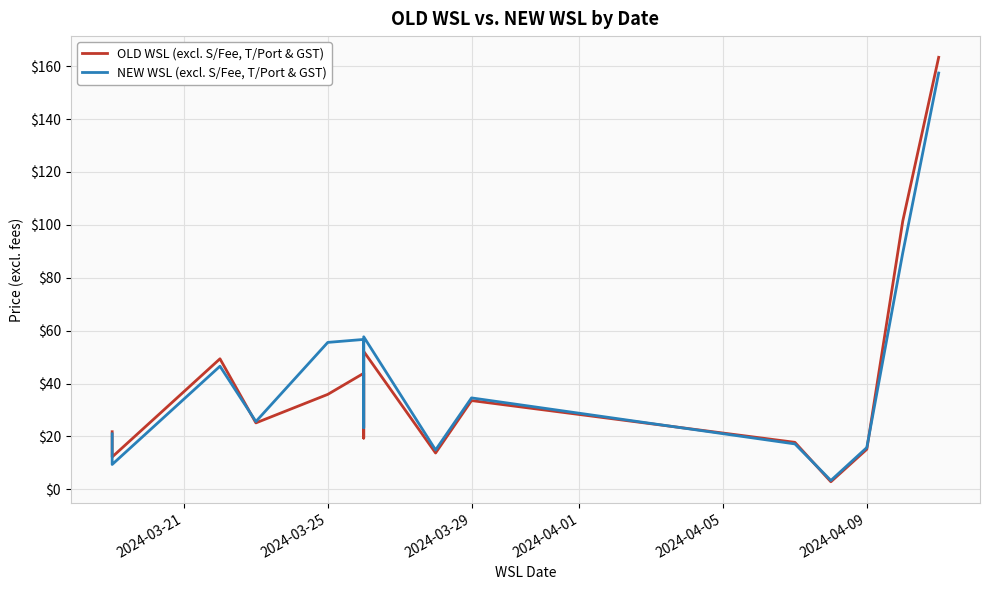

What is the average value of the NEW WSL (excl. S/Fee, T/Port & GST) series?

34.2